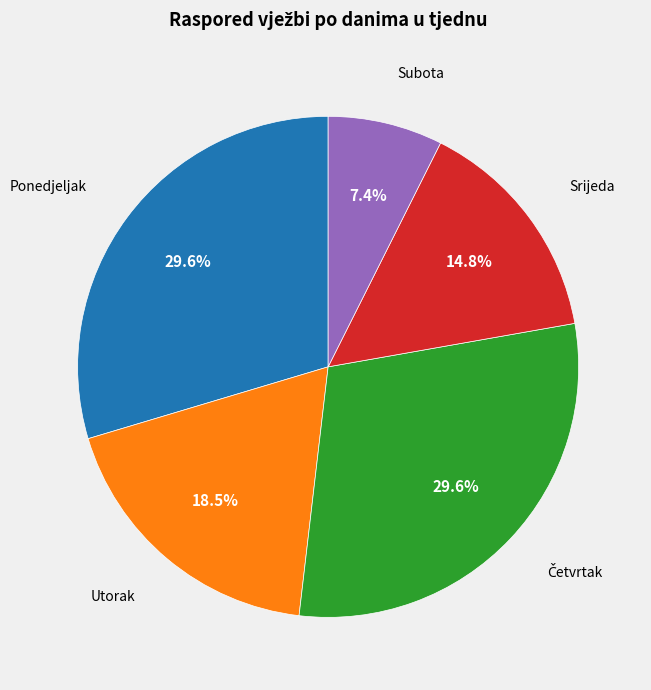

Count the number of slices in the pie.

5